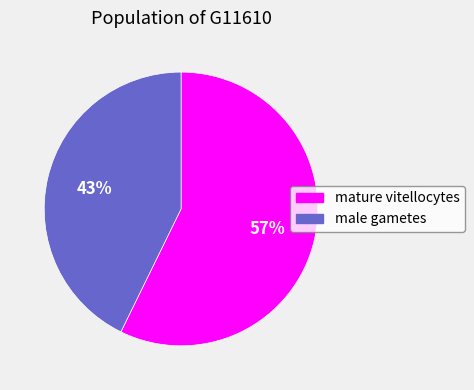

Which category has the biggest portion of the pie?

mature vitellocytes